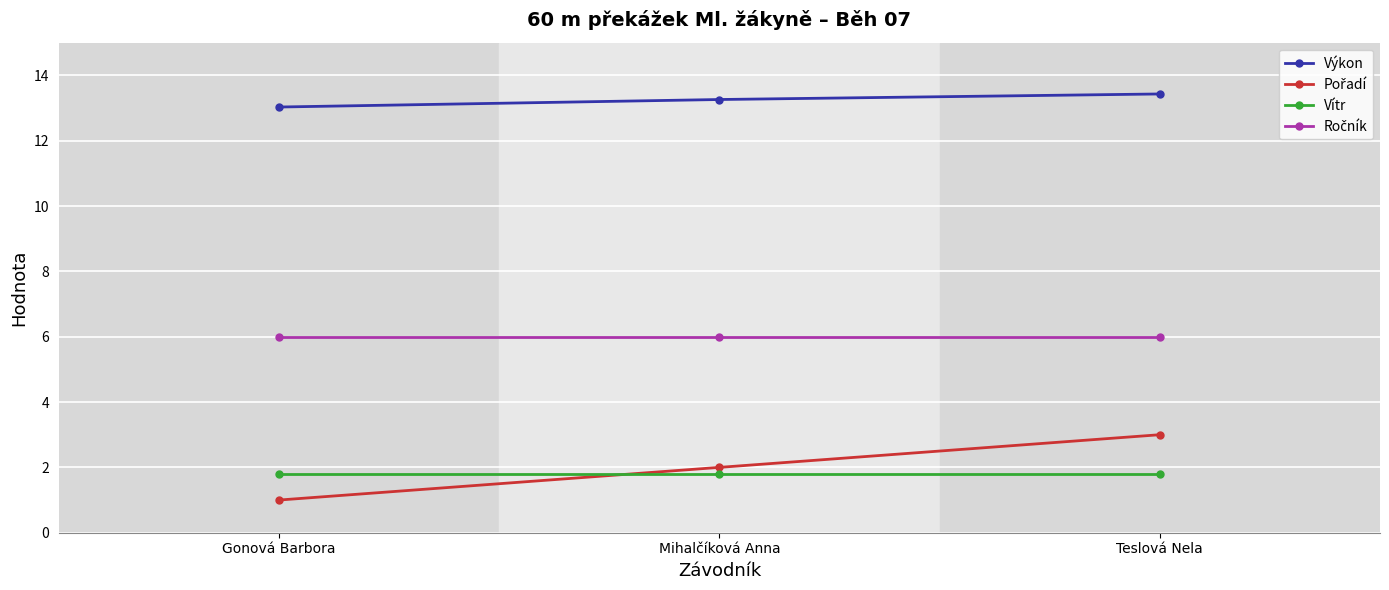

Is the value of Vítr at Gonová Barbora greater than the value of Výkon at Teslová Nela?

No